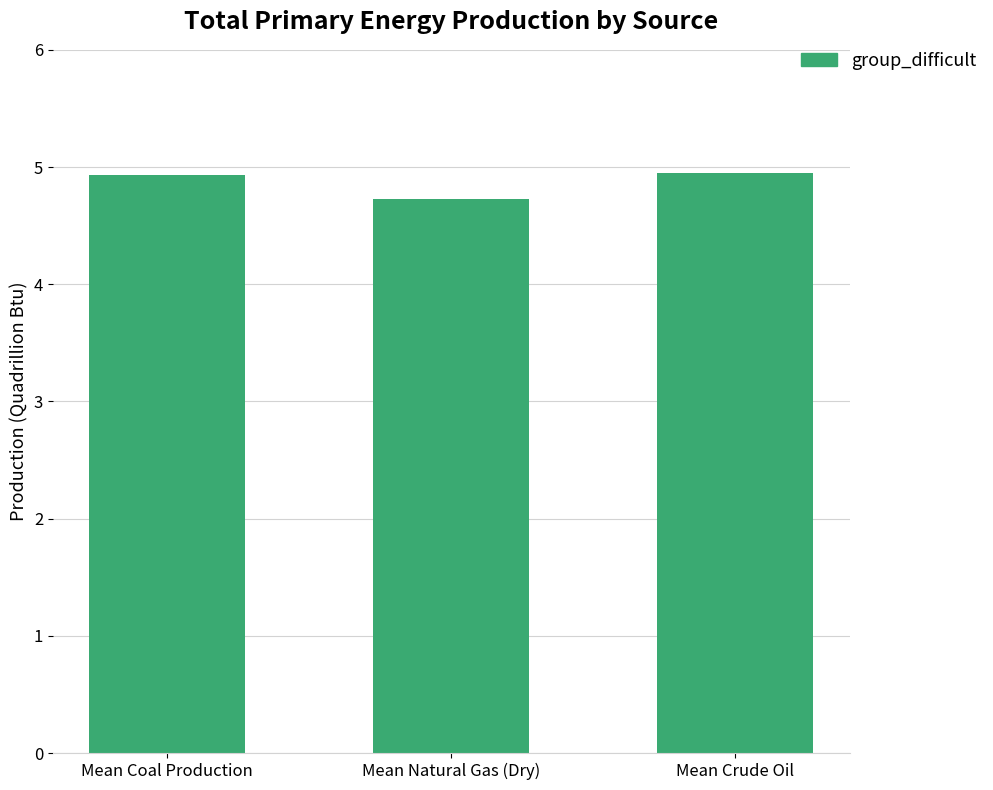

What is the ratio of the value at Mean Coal Production to the value at Mean Natural Gas (Dry)?

1.0